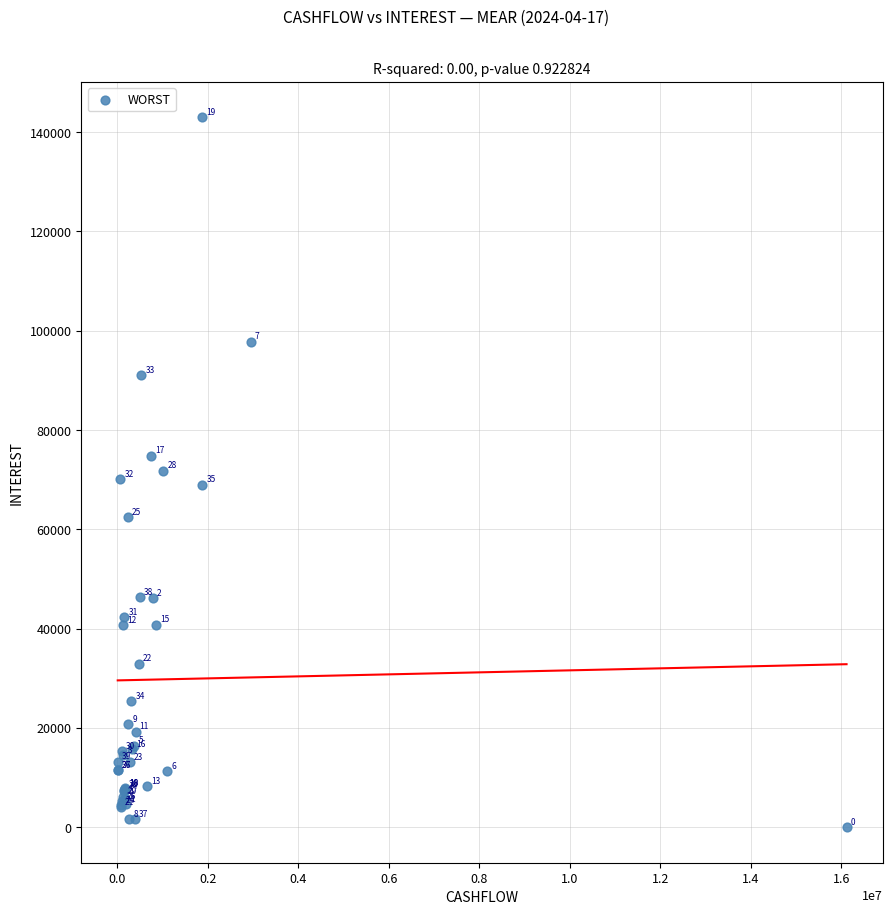

What Y value in the scatter plot is closest to 71494?

71812.3